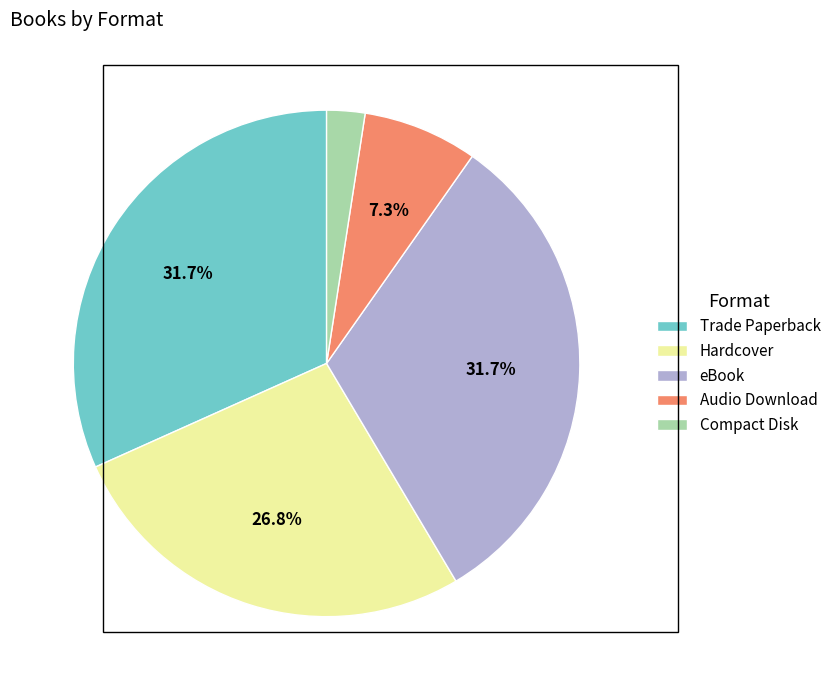

To the nearest percent, what is the average slice percentage?

20%